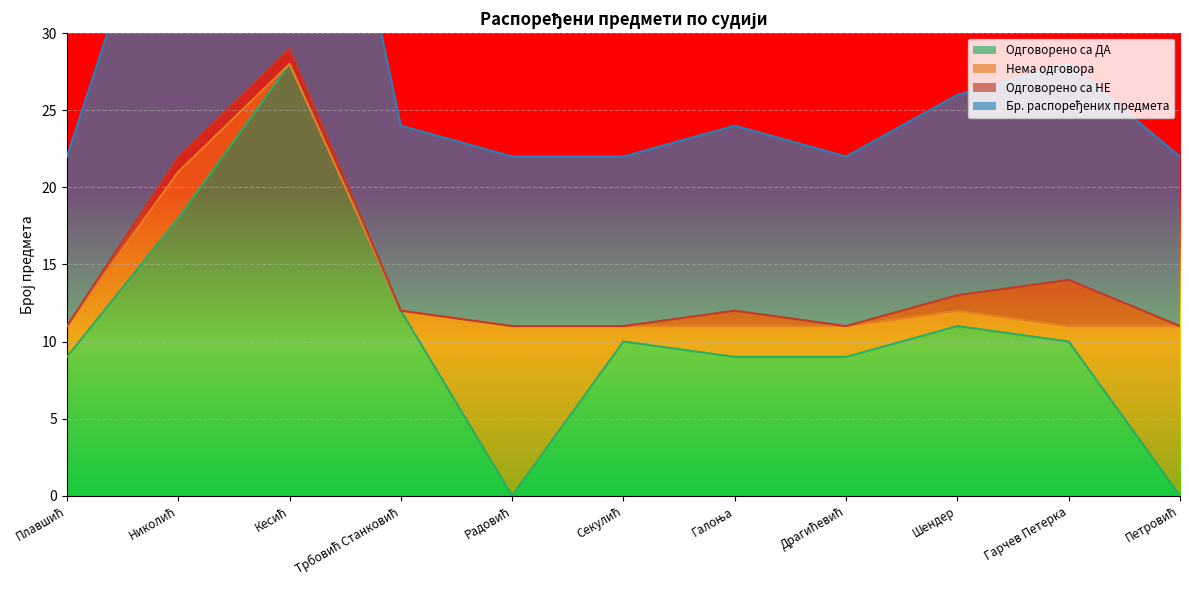

What is the label of the 8th point from the right?

Трбовић Станковић